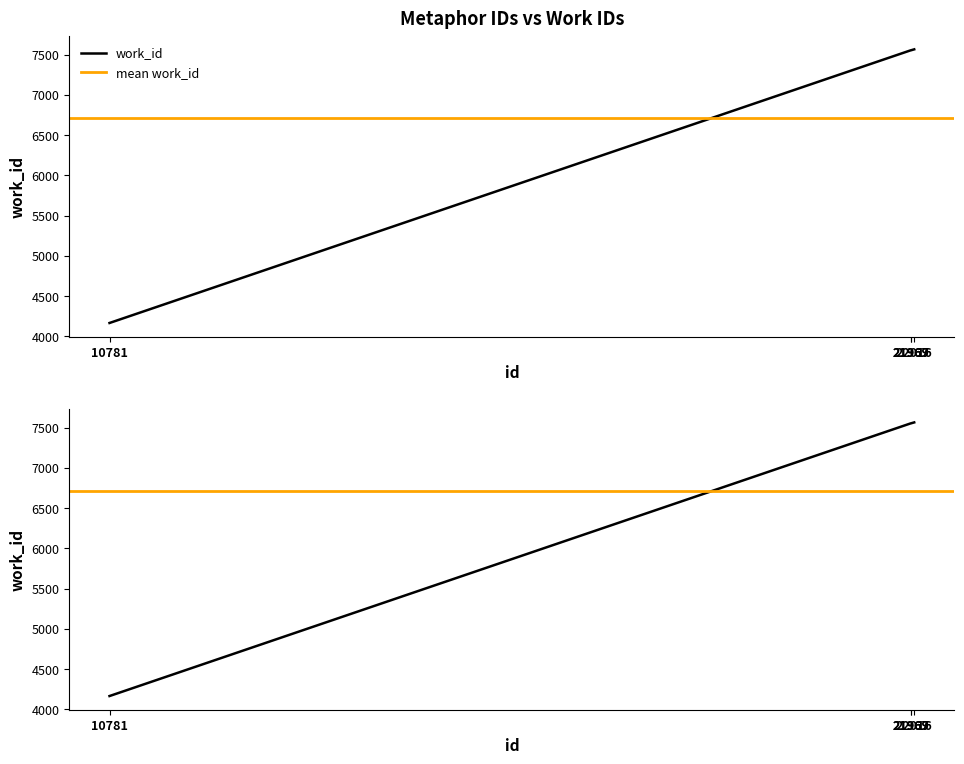

At which label does the data first exceed 7553?

22016